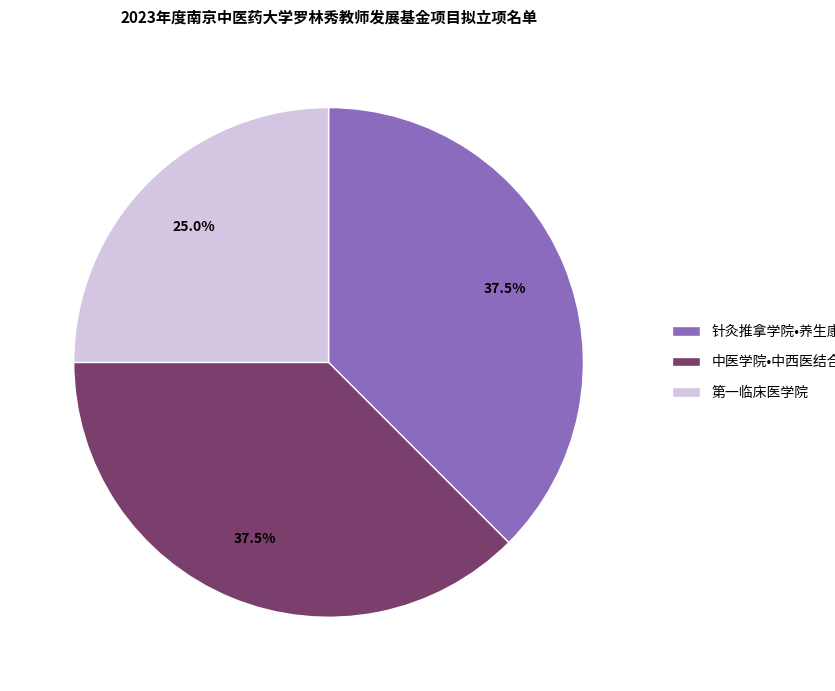

How many segments does this pie chart have?

3